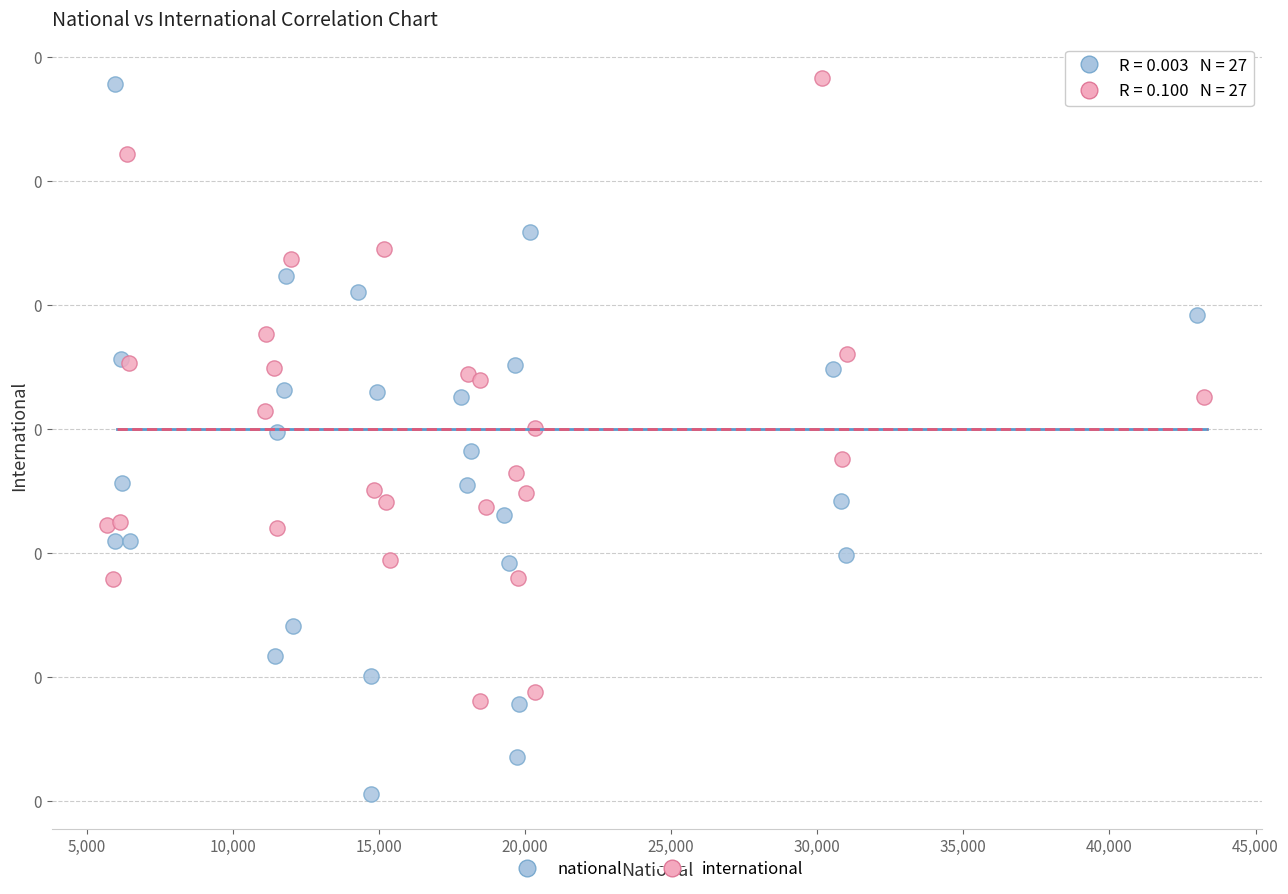

Which series reaches the maximum Y coordinate?

international